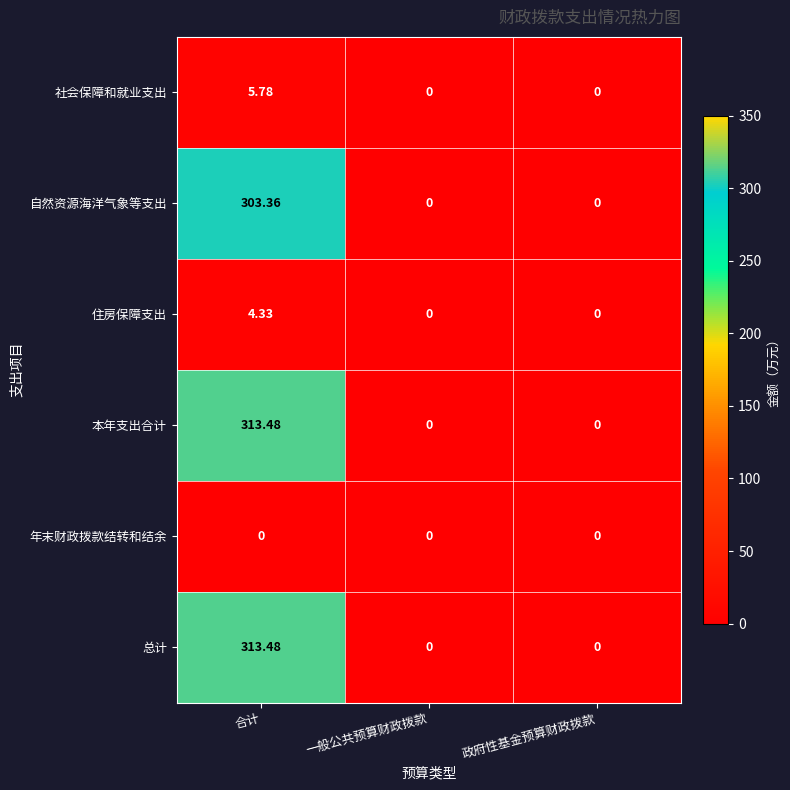

At which category is the sum across all series the highest?

合计